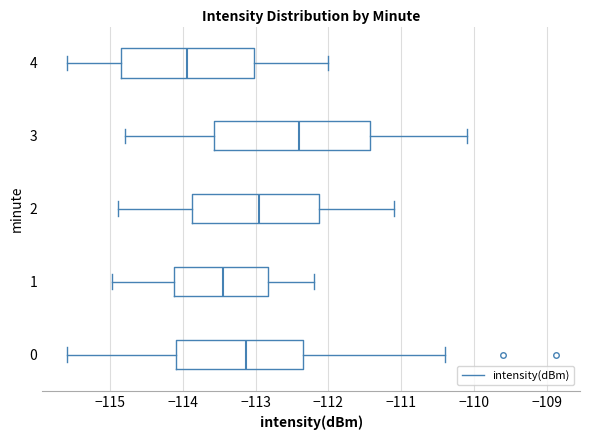

Reading bottom to top, transcribe this box plot: for each box, give where its median line is, the range the box spans, and where its two whiskers end, as read against the x-axis. The values are not printed on the chart, so give them approximately, as read against the axis.

0: median -113.1, box -114.1 to -112.4, whiskers -115.6 to -110.4
1: median -113.4, box -114.1 to -112.8, whiskers -115.0 to -112.2
2: median -112.9, box -113.9 to -112.1, whiskers -114.9 to -111.1
3: median -112.4, box -113.6 to -111.4, whiskers -114.8 to -110.1
4: median -113.9, box -114.8 to -113.0, whiskers -115.6 to -112.0